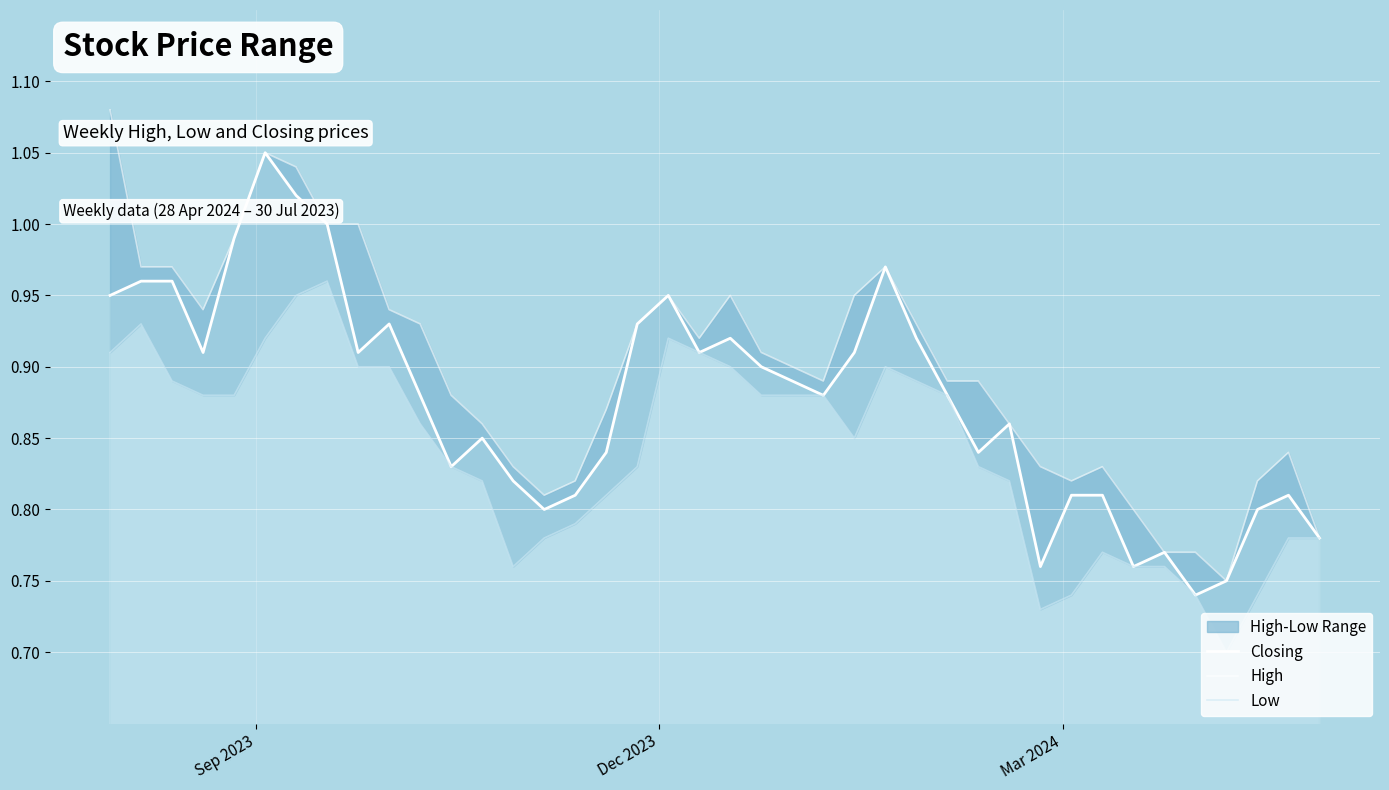

Which label corresponds to the largest value in the chart?

Sep 2023